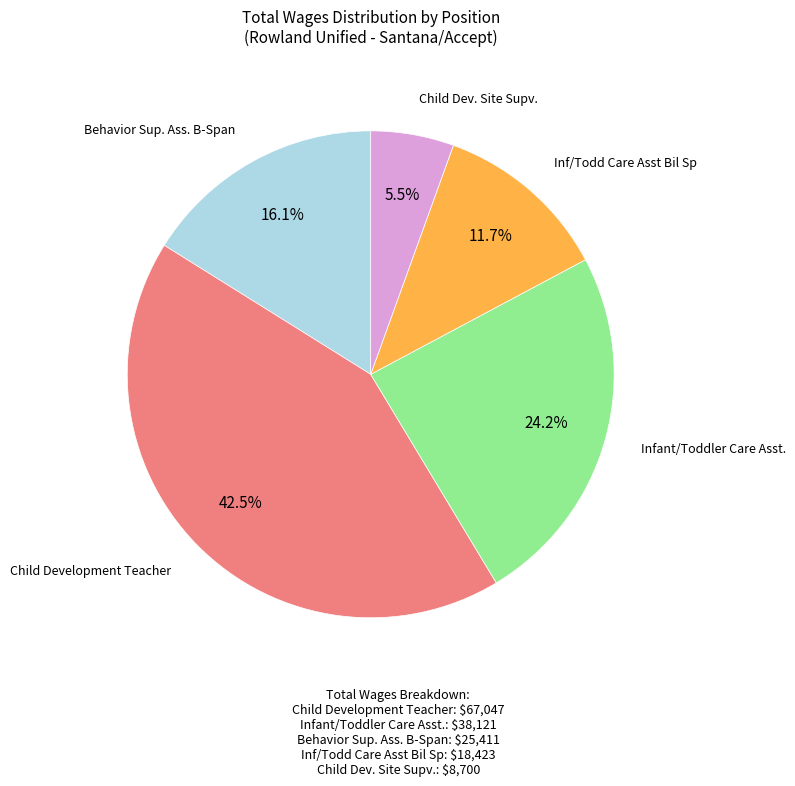

To the nearest percent, what is the difference between the largest and smallest slice percentages?

37%